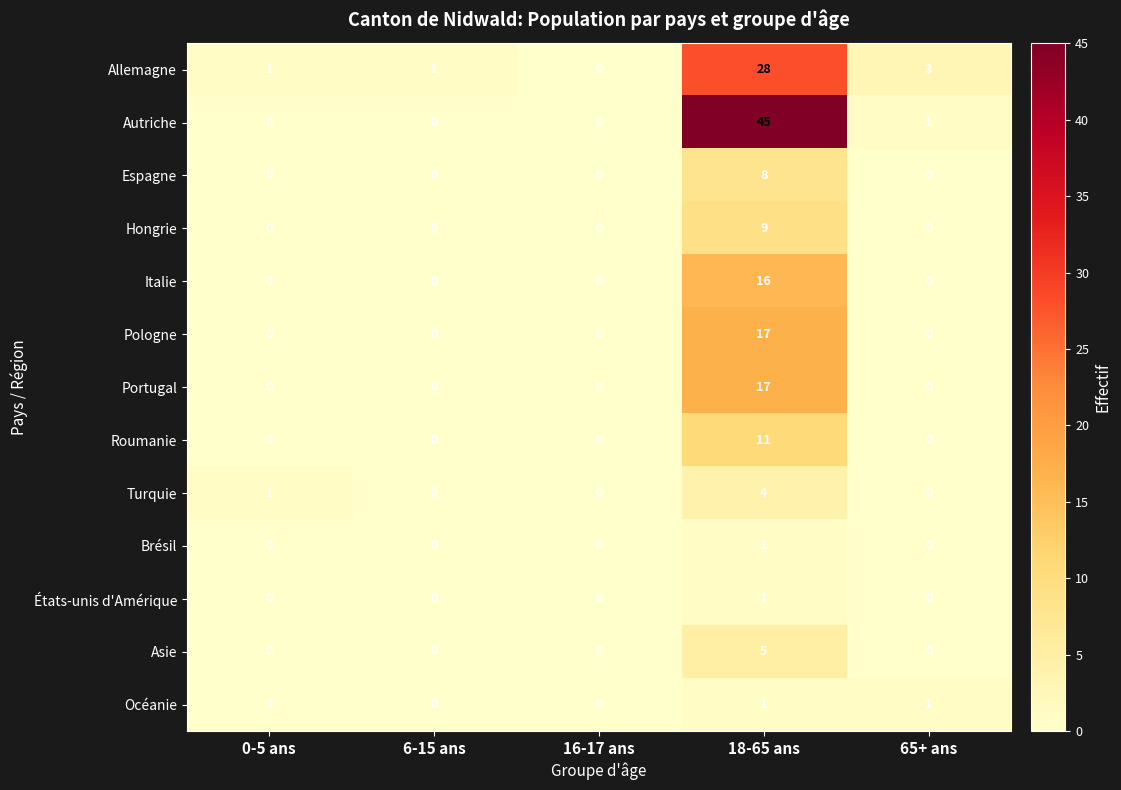

Which series has the largest range (max minus min)?

Autriche